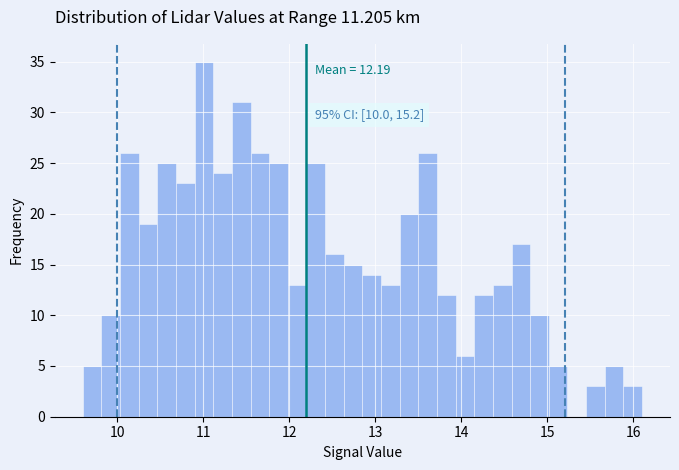

Read against the x-axis, roughly where is the centre of the tallest bar?

11.0